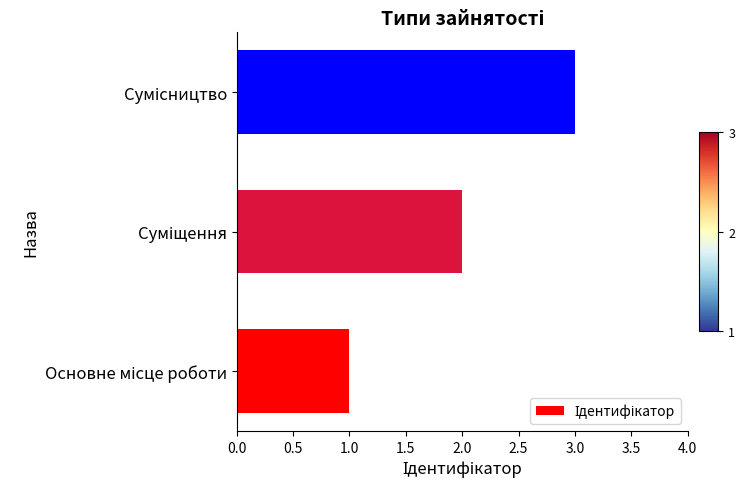

What is the sum of all values?

6